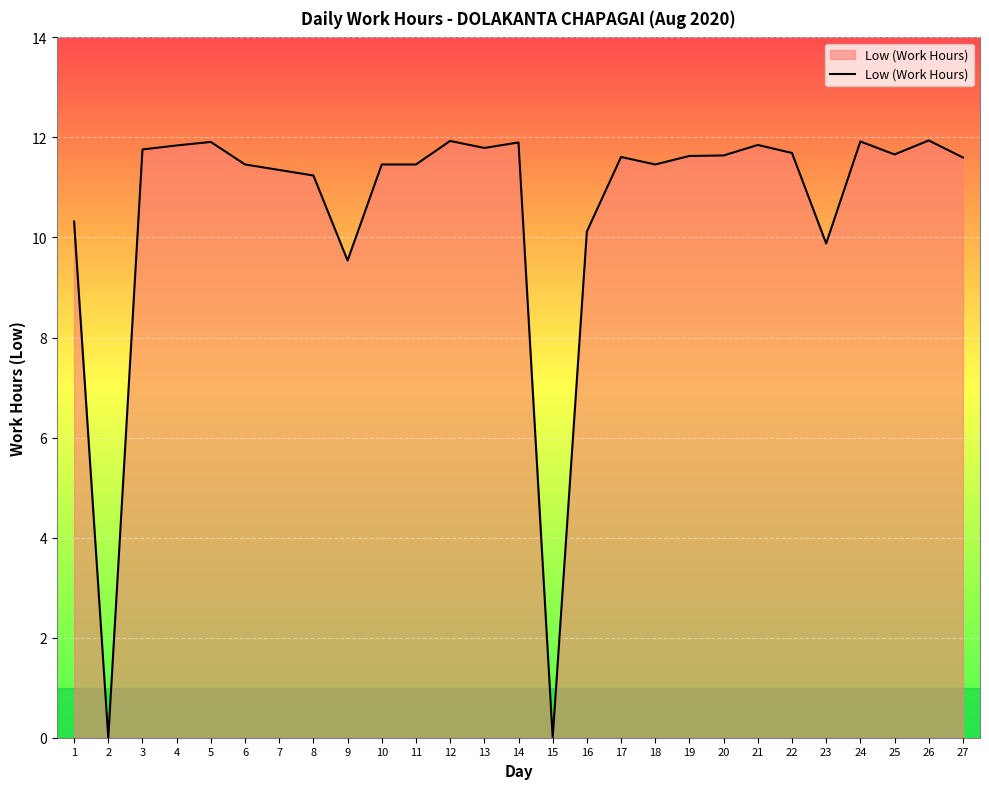

Where does the data first go above 11?

3